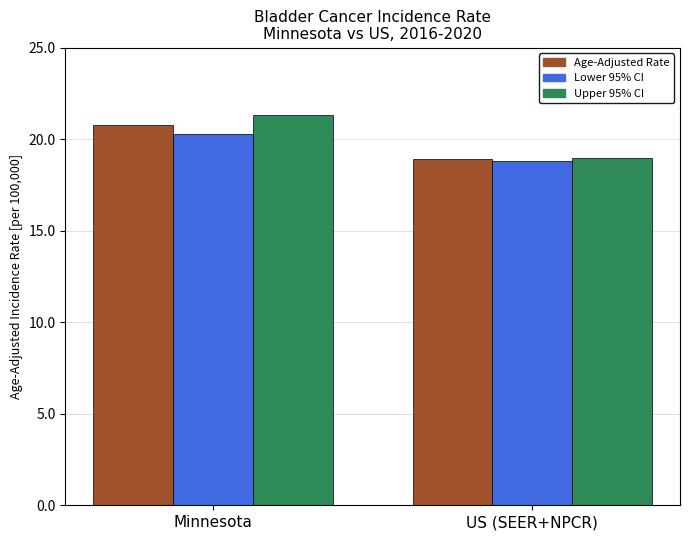

The value of Age-Adjusted Rate at US (SEER+NPCR) is 18.9. True or false?

True